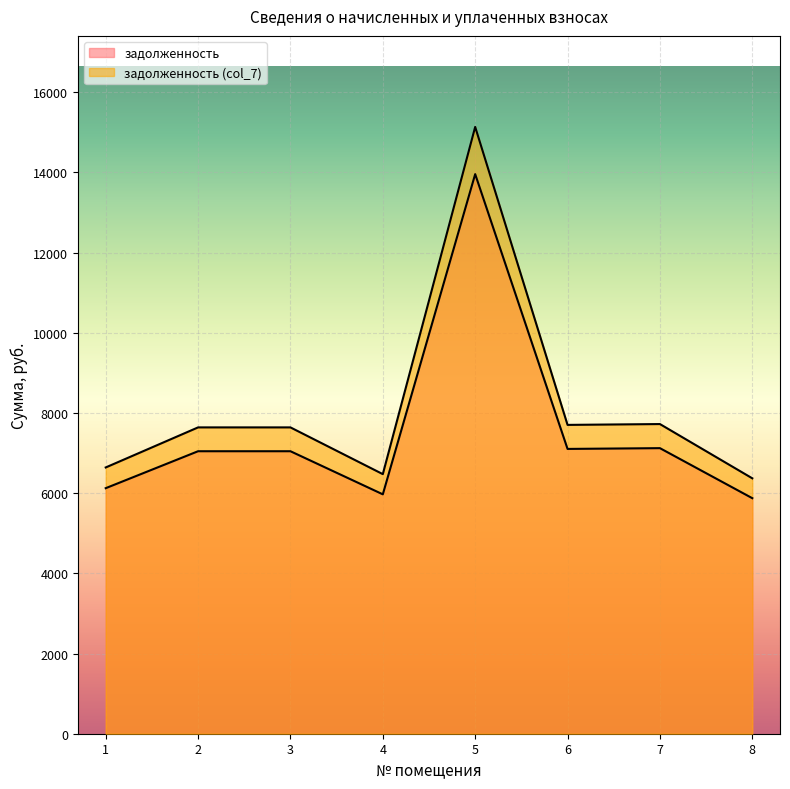

What are all the series names shown in the legend?

задолженность, задолженность (col_7)